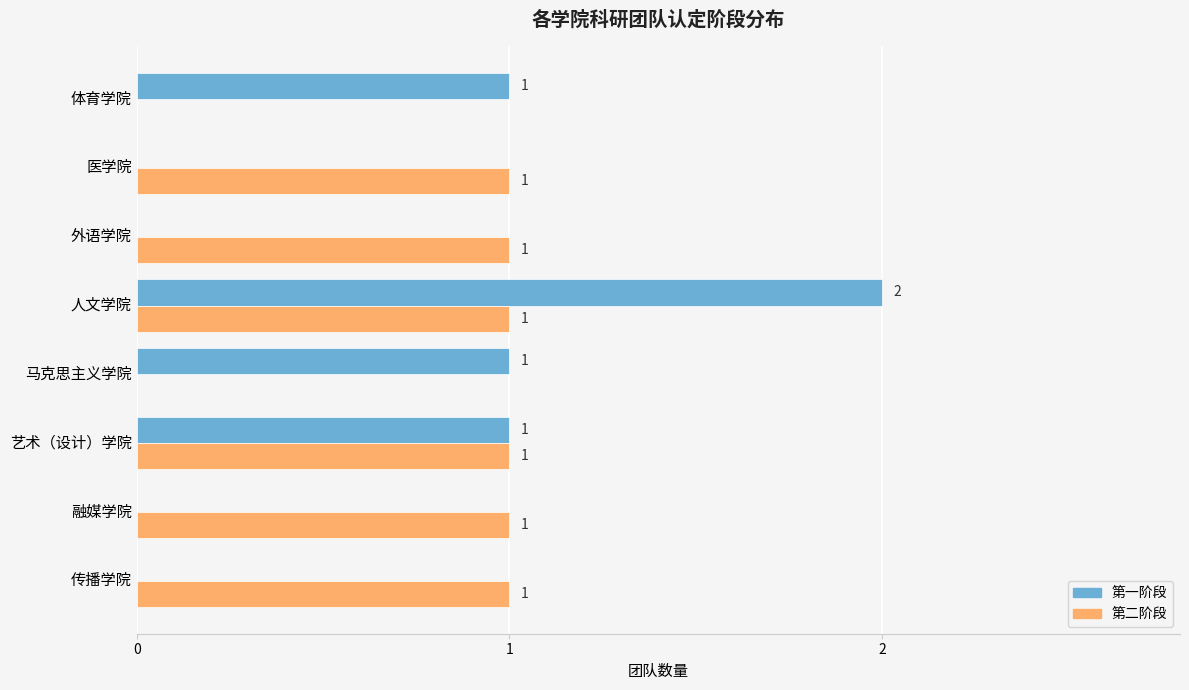

The value of 第一阶段 at 医学院 is 1. True or false?

False